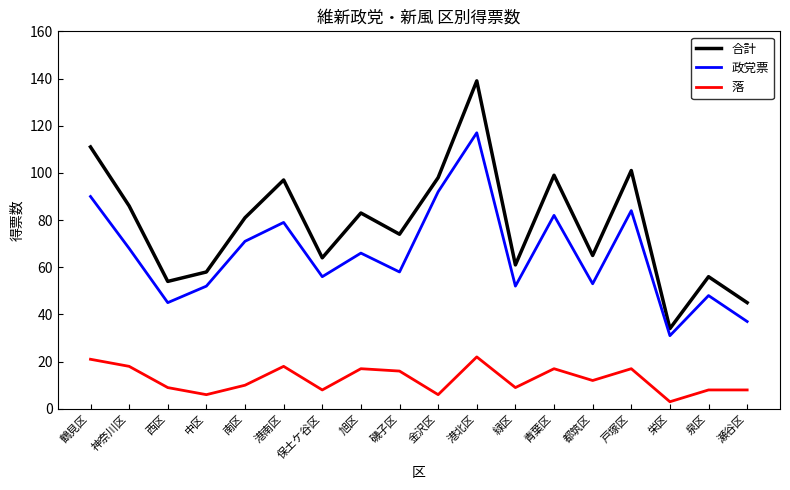

Where does the 政党票 series first go above 66?

鶴見区